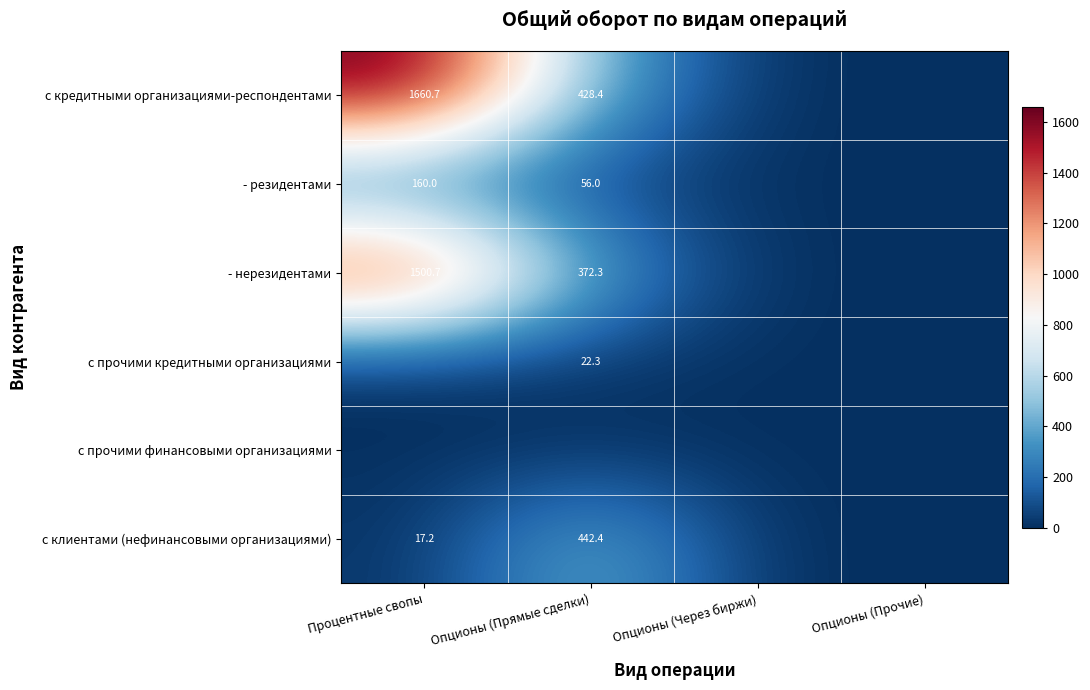

Which label corresponds to the largest value in the chart?

Процентные свопы